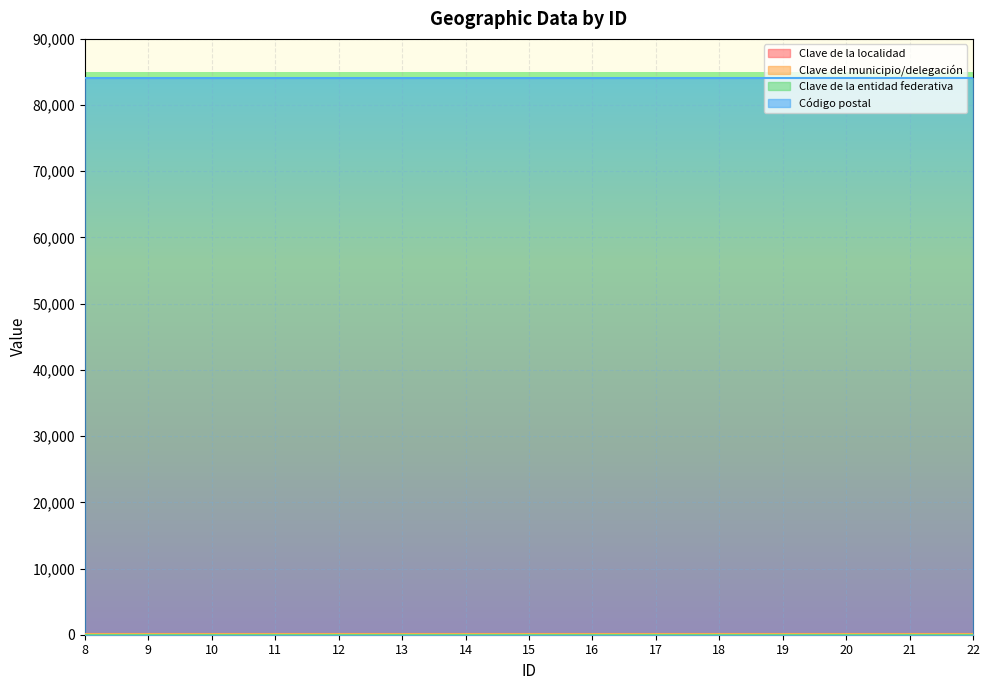

True or false: Clave del municipio/delegación and Clave de la localidad intersect in this chart.

False